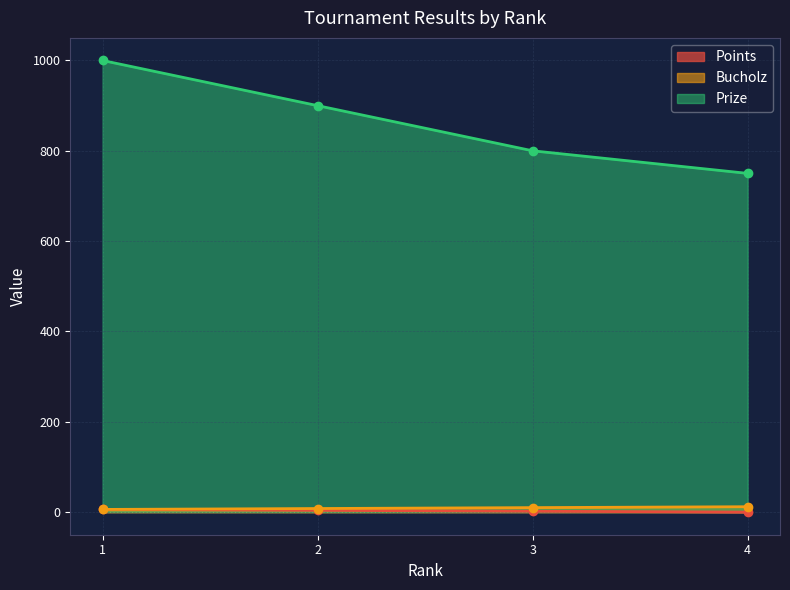

Reading left to right, what are all the values shown in this chart?

Points: 1=6	2=4	3=2	4=0
Bucholz: 1=6	2=8	3=10	4=12
Prize: 1=1000	2=900	3=800	4=750